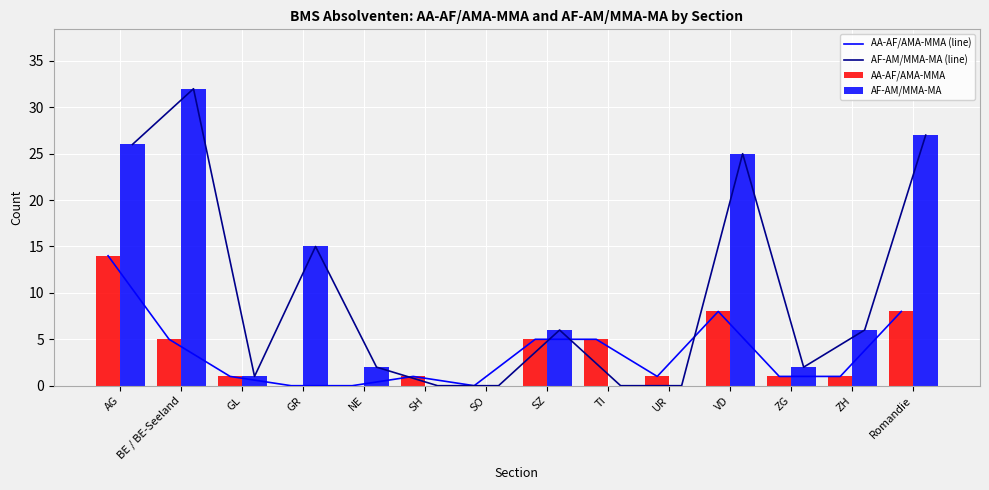

How many series are shown in this chart?

4